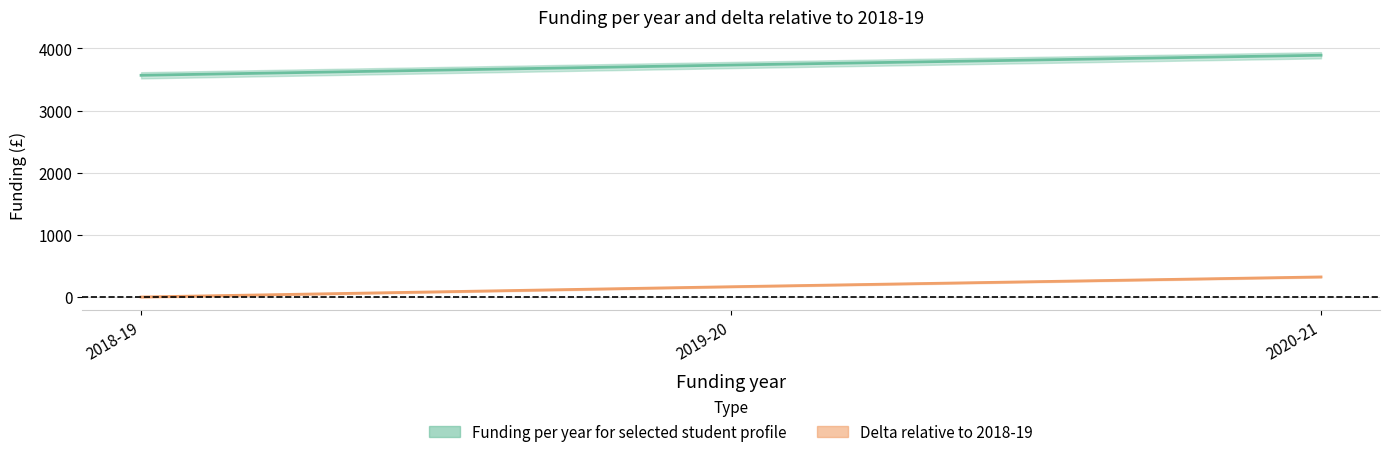

How many values in Delta relative to 2018-19 are above zero?

2